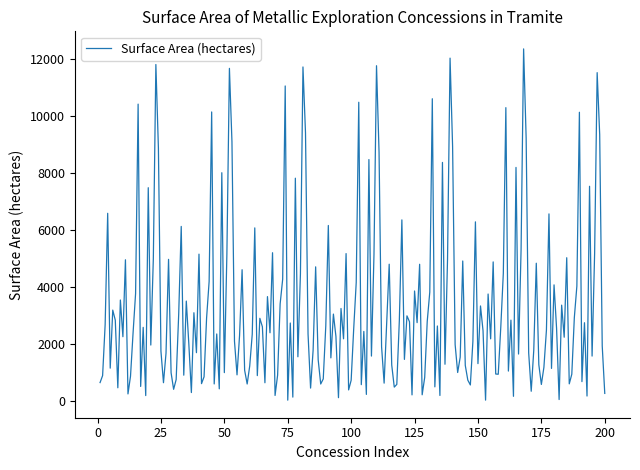

What is the difference between the maximum and minimum values?

12343.0